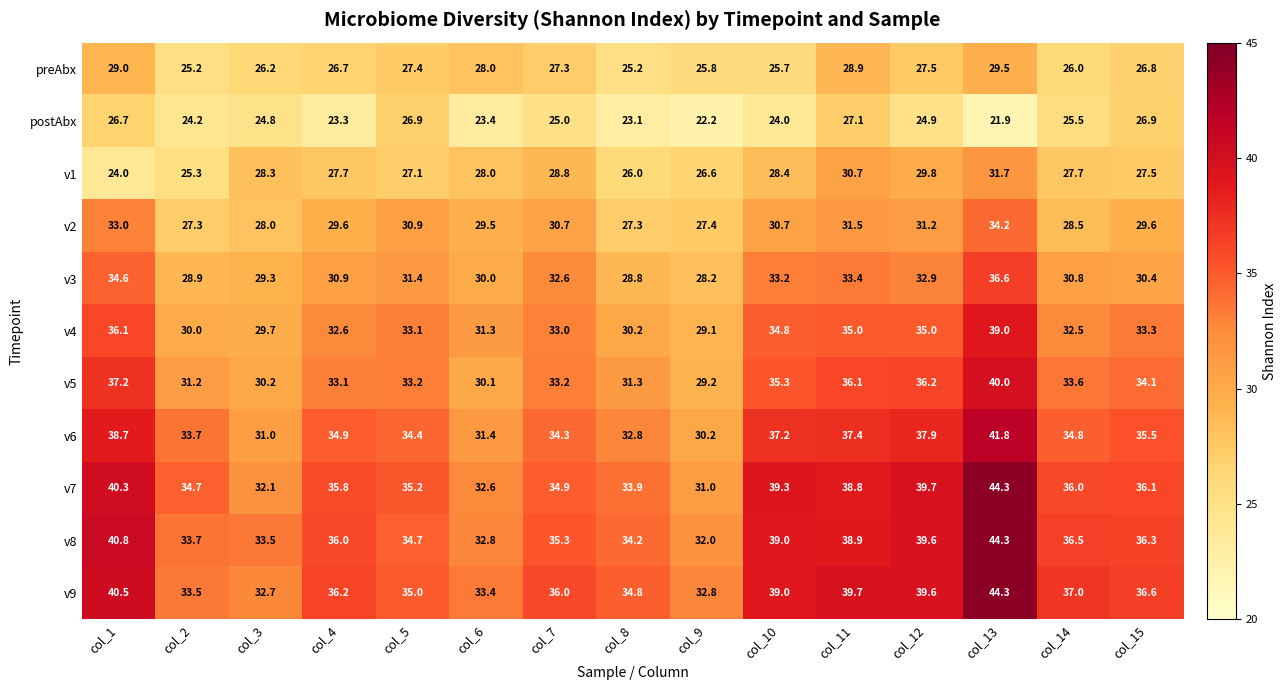

What is the smallest value displayed?

21.9